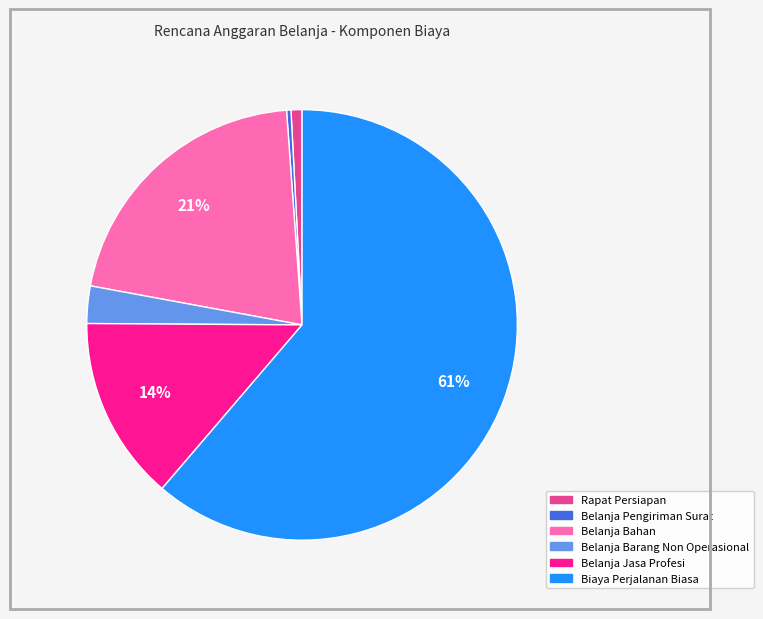

To the nearest percent, what is the average slice percentage?

17%